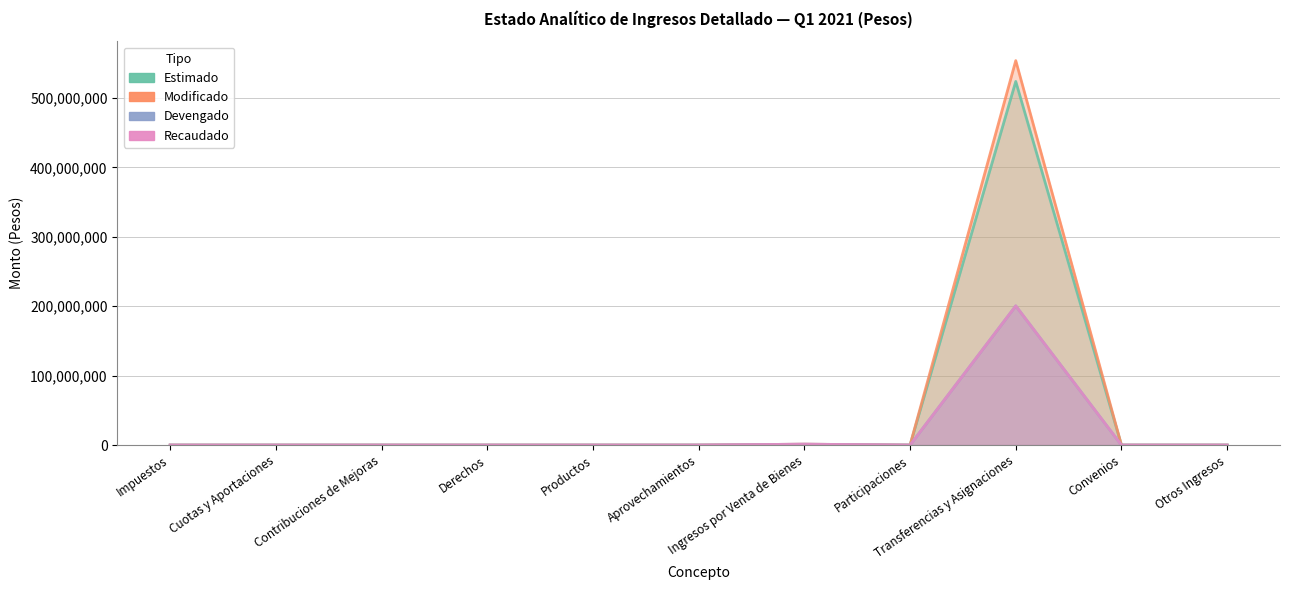

What is the label of the 1st point from the right?

Otros Ingresos